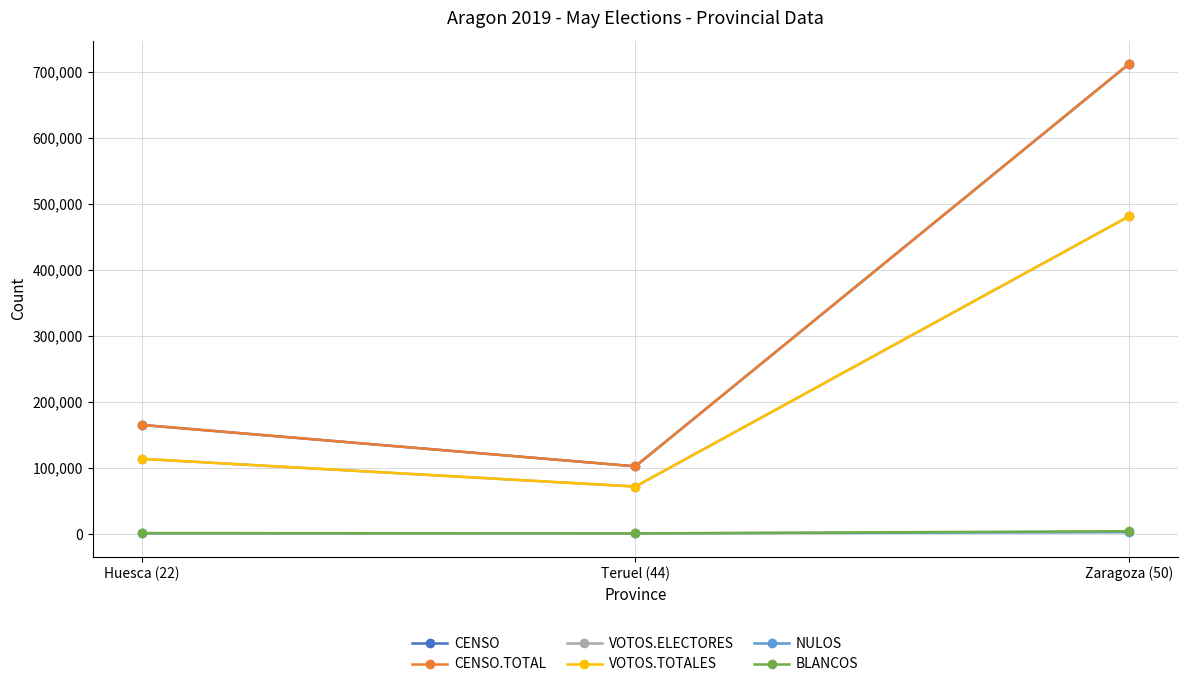

Count the number of categories in the chart.

3